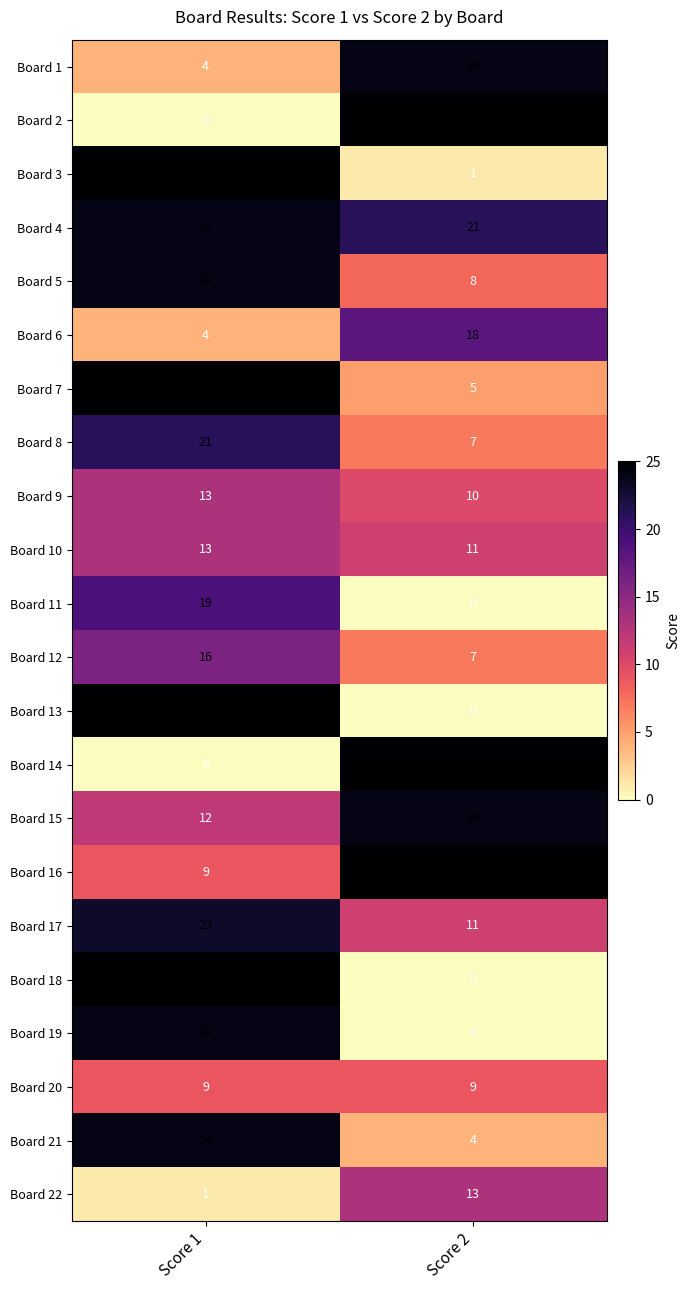

The value of Board 3 at Score 1 is 25. True or false?

True